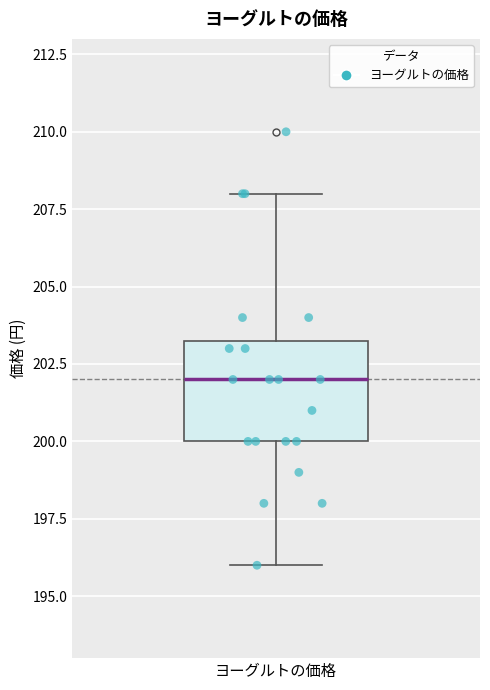

Transcribe this box plot: give where the median line is, the range the box spans, and where the two whiskers end, as read against the y-axis. The values are not printed on the chart, so give them approximately, as read against the axis.

median 202.0, box 200.0 to 203.5, whiskers 196.0 to 208.0